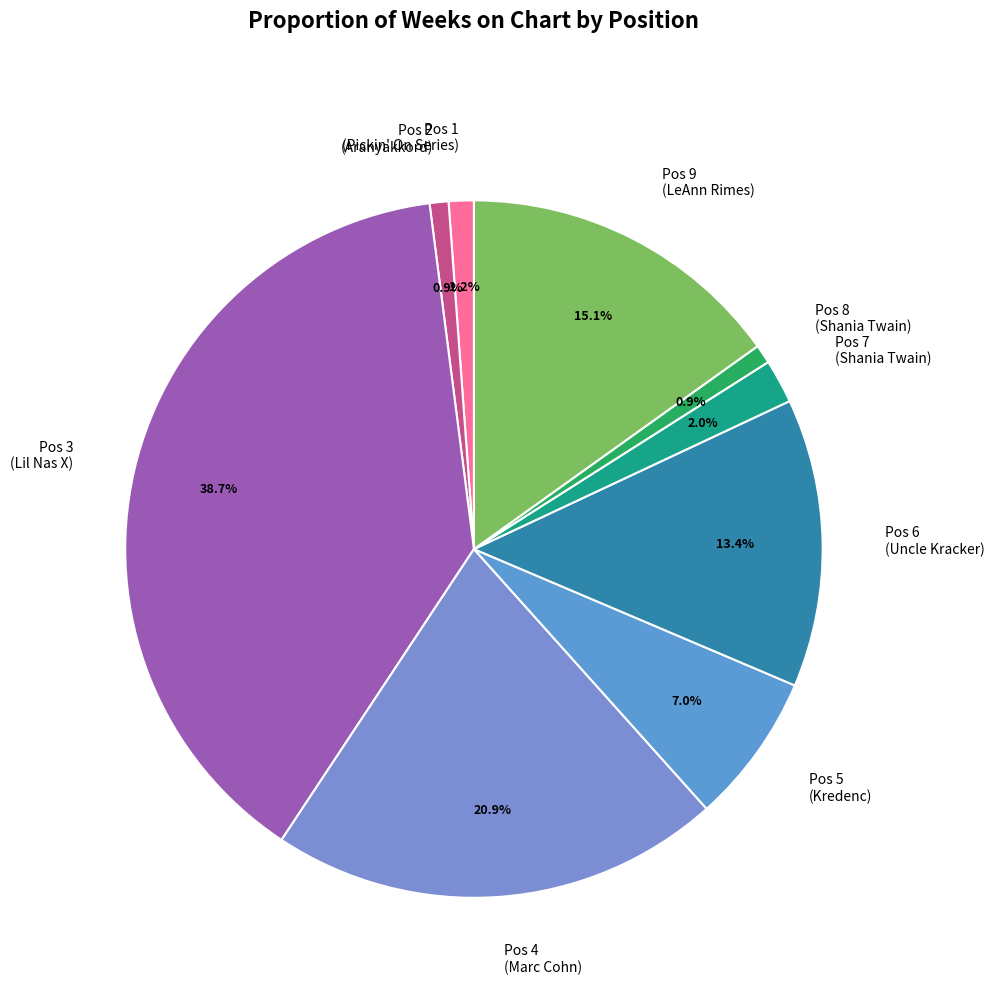

Is there any slice that represents more than half of the pie?

No